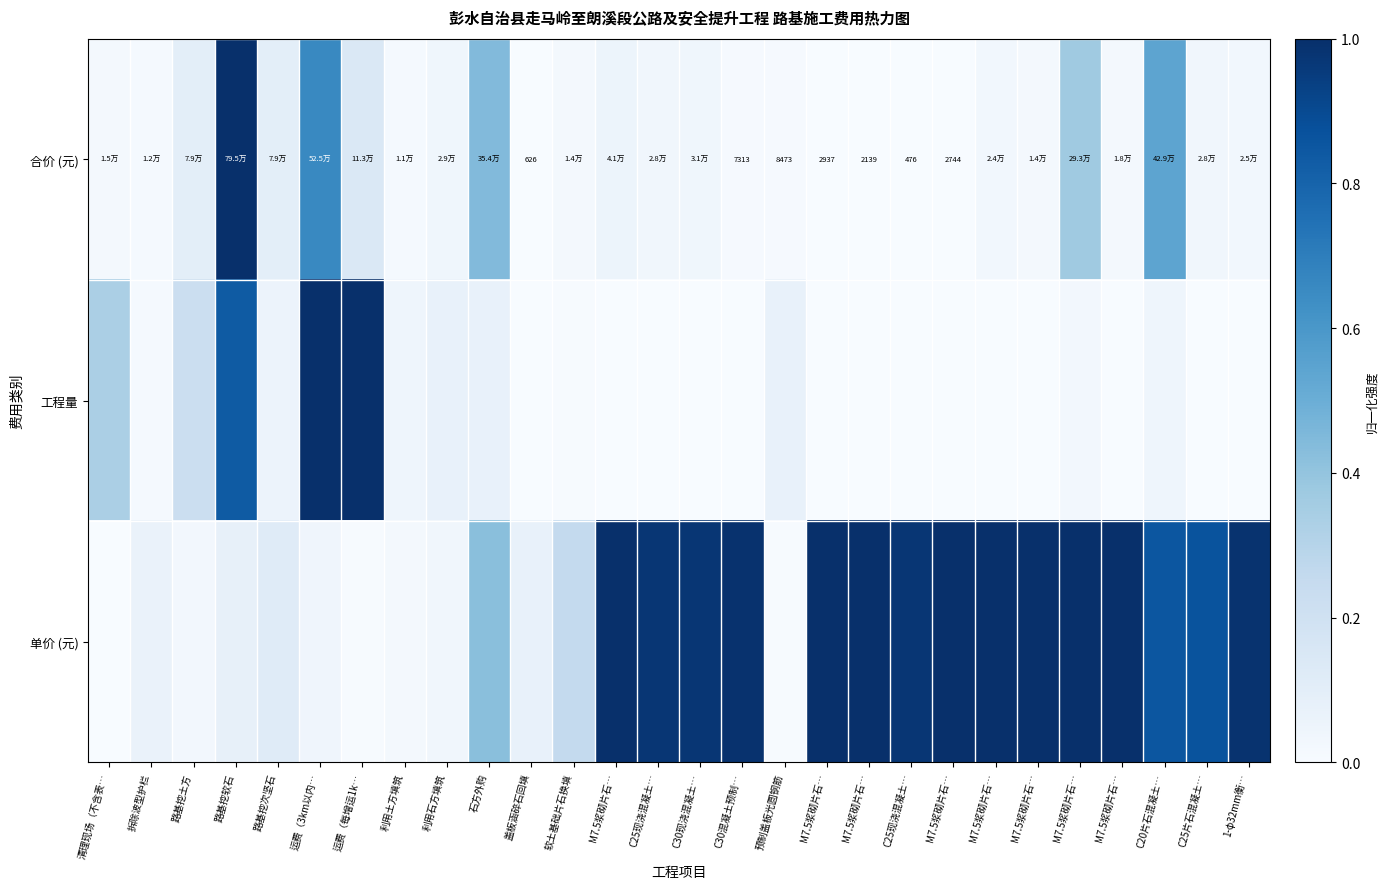

What is the difference between the 合价 (元) values at 路基挖软石 and M7.5浆砌片石…?

1.0